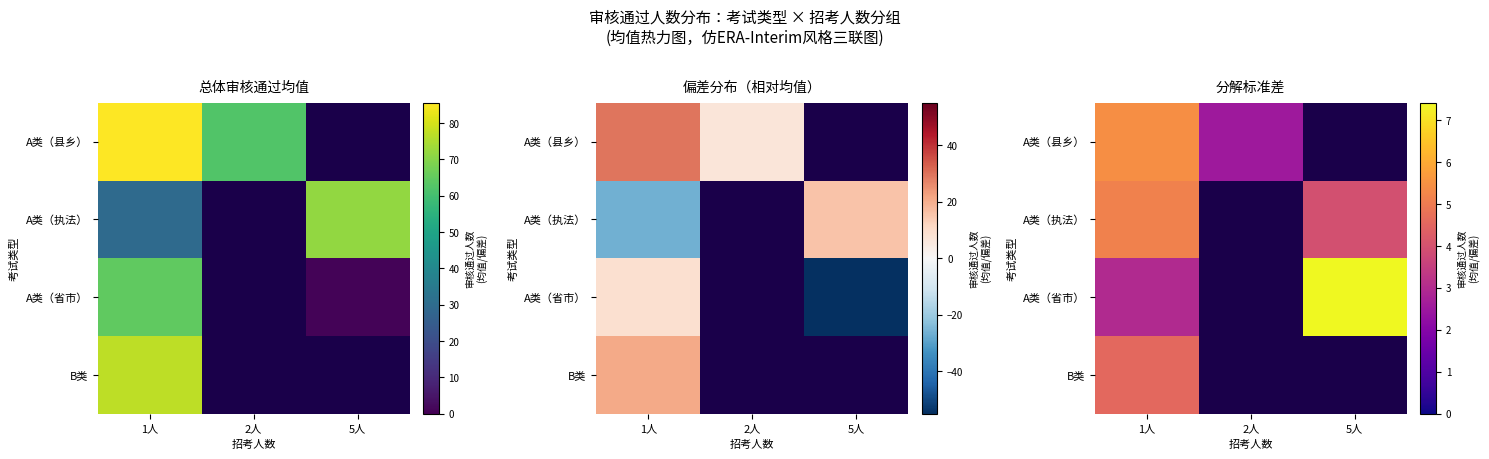

Rank the categories by A类（执法） value from highest to lowest.

1人, 2人, 5人